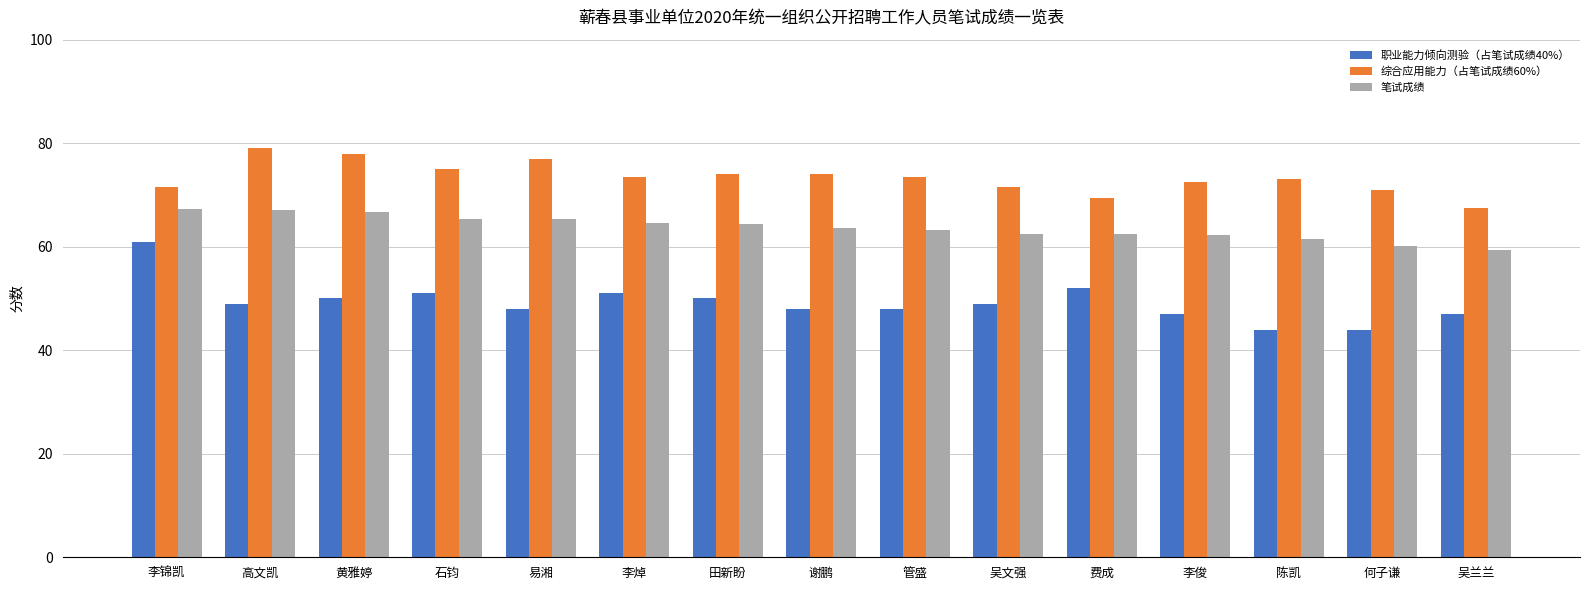

How many series are shown in this chart?

3